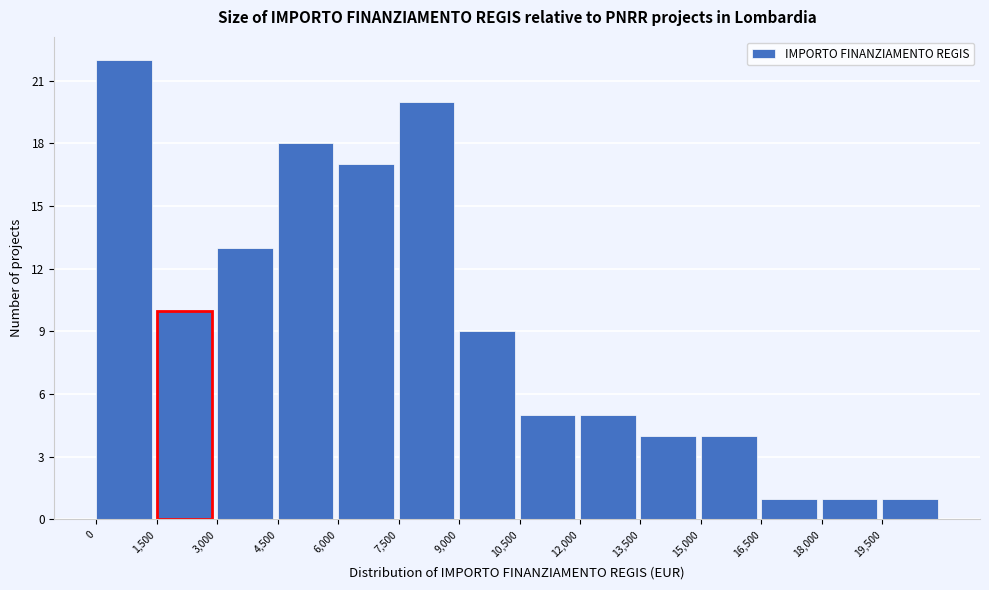

Reading left to right, transcribe this chart: for each bar, give the range it covers on the x-axis and its height. Neither the bar edges nor the heights are printed on the chart, so give them approximately, as read against the axes.

0 to 1500: 22
1500 to 3000: 10
3000 to 4500: 13
4500 to 6000: 18
6000 to 7500: 17
7500 to 9000: 20
9000 to 10500: 9
10500 to 12000: 5
12000 to 13500: 5
13500 to 15000: 4
15000 to 16500: 4
16500 to 18000: 1
18000 to 19500: 1
19500 to 21000: 1